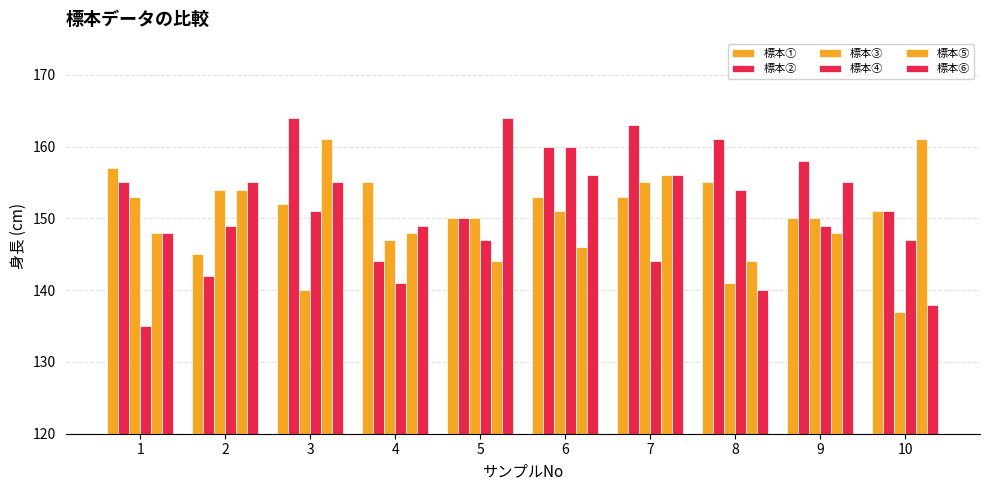

True or false: 標本⑤ has a value of 144 at 8.

True